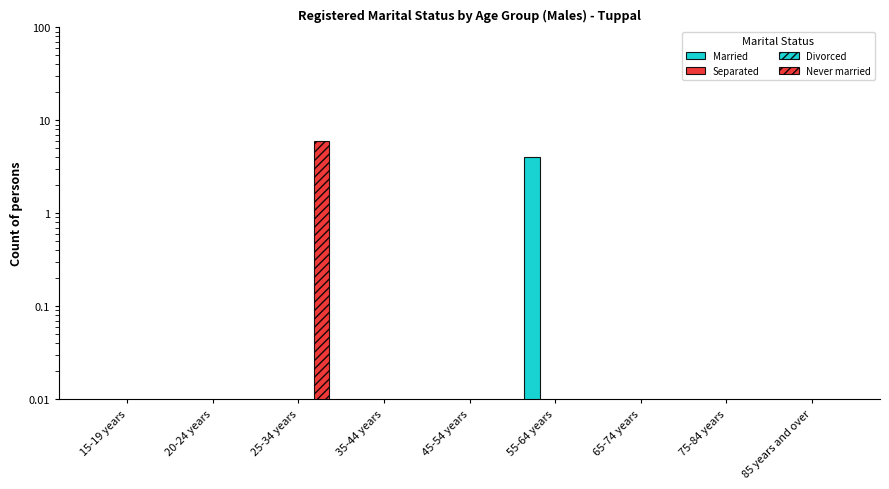

What position from the right is 20-24 years?

8